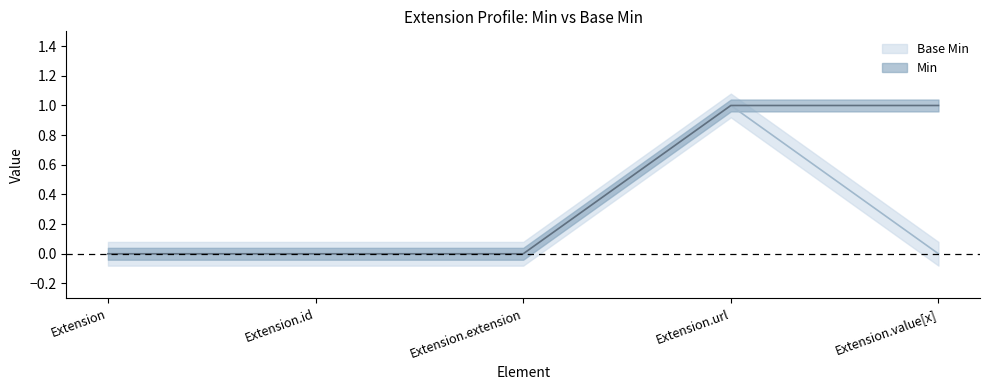

True or false: Min and Base Min cross at least once.

False